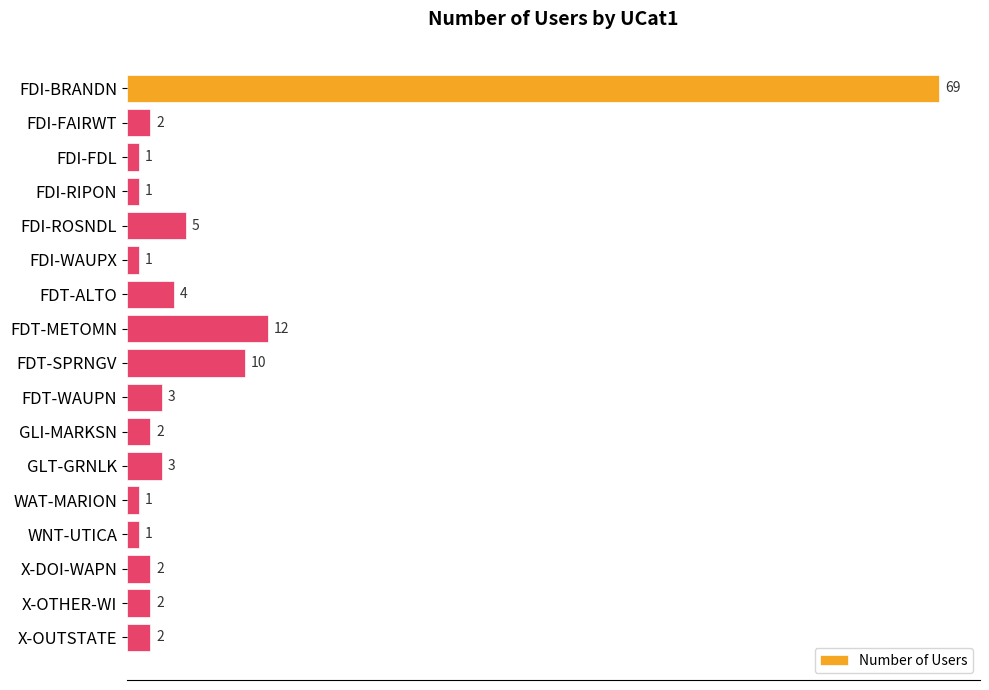

What is the average value?

7